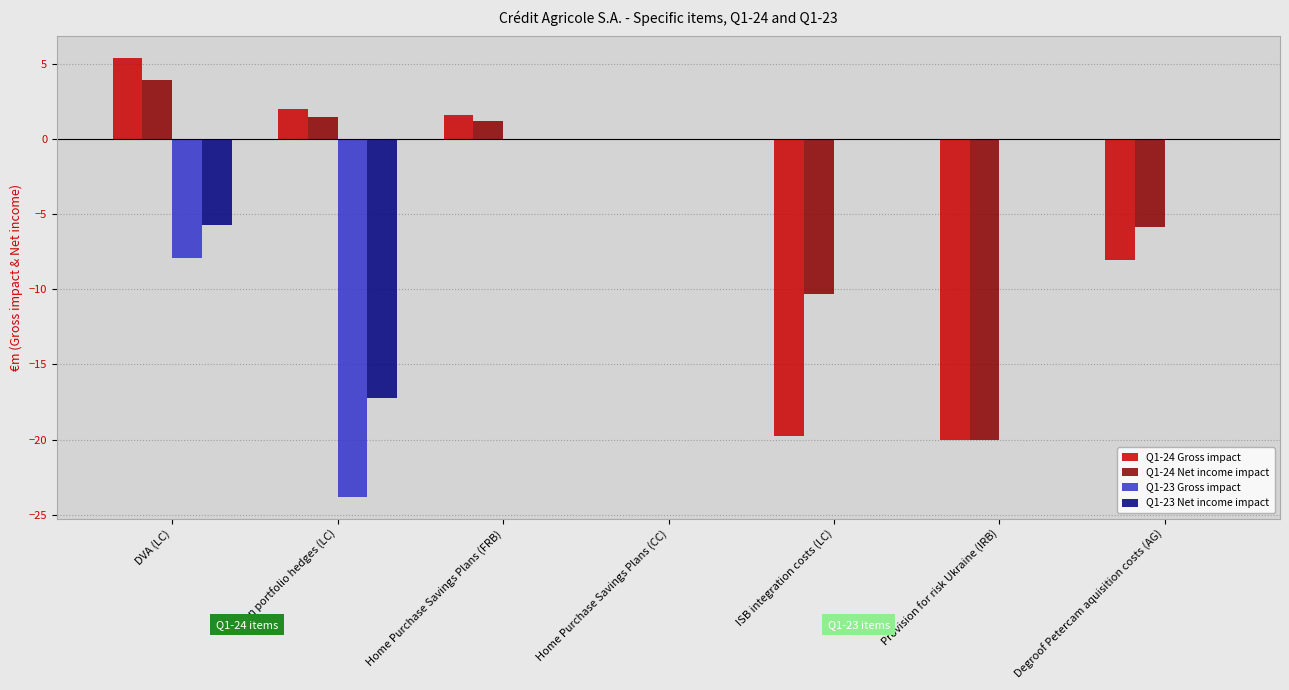

Is it true that Q1-23 Gross impact equals -14.4 at Home Purchase Savings Plans (CC)?

False